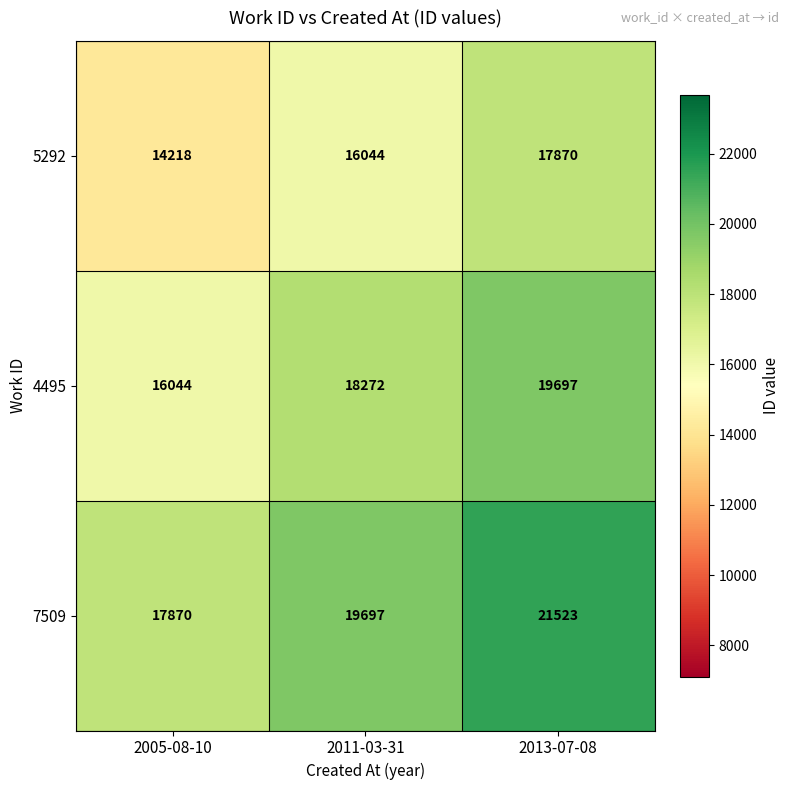

What is the lowest value of the 4495 series?

16044